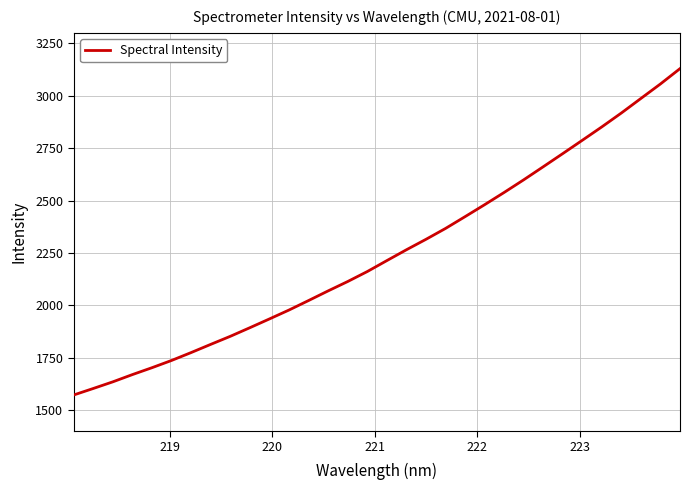

What is the difference between the maximum and minimum values?

1557.2